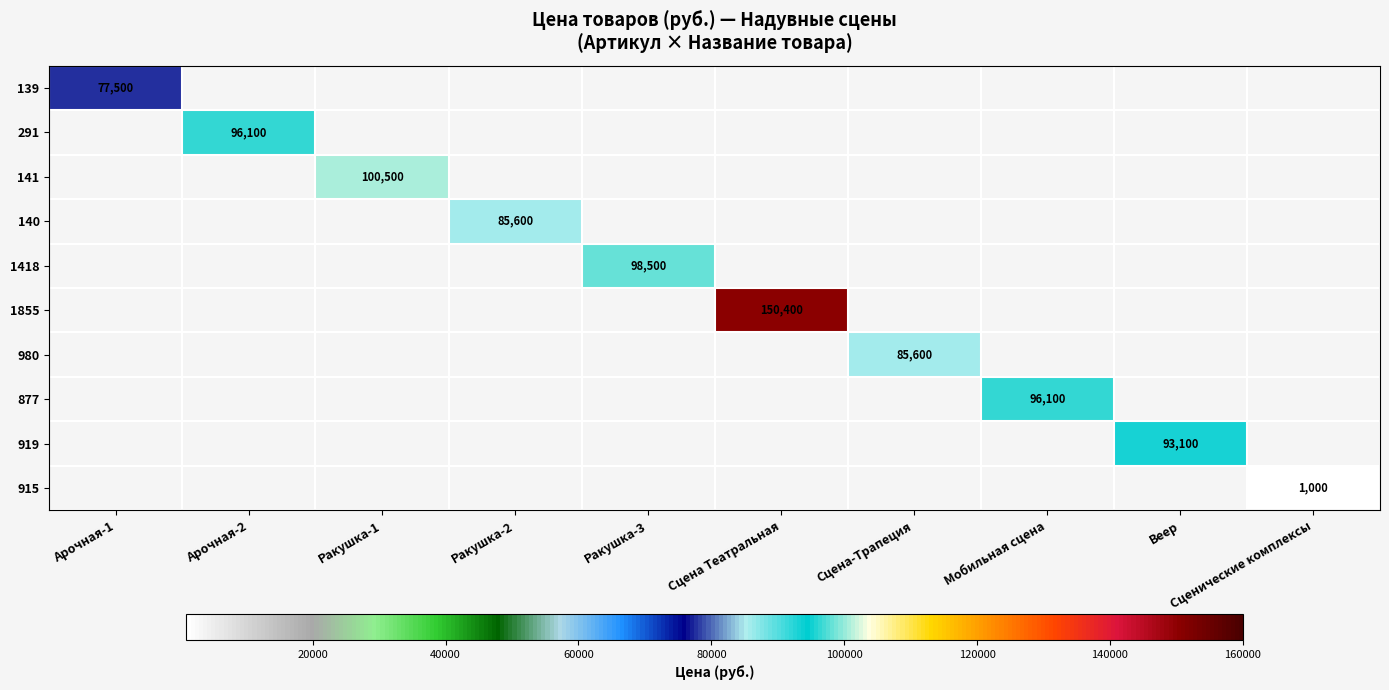

Is it true that 877 equals 96100 at Мобильная сцена?

True